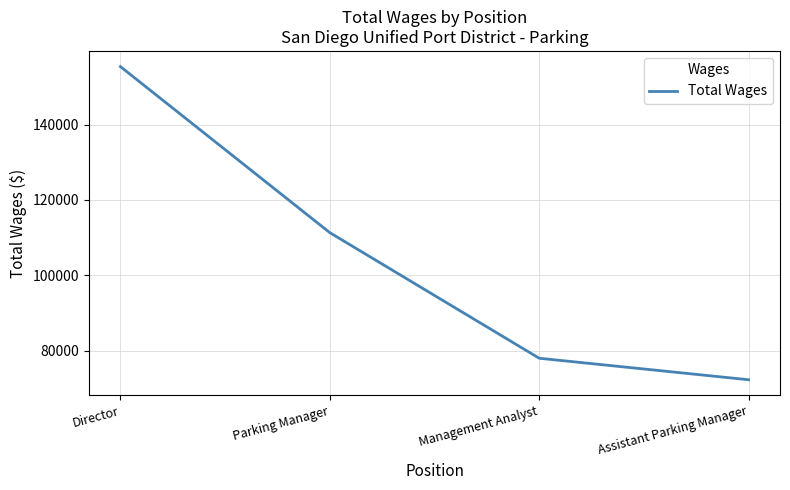

List the labels in order of value, largest first.

Director, Parking Manager, Management Analyst, Assistant Parking Manager